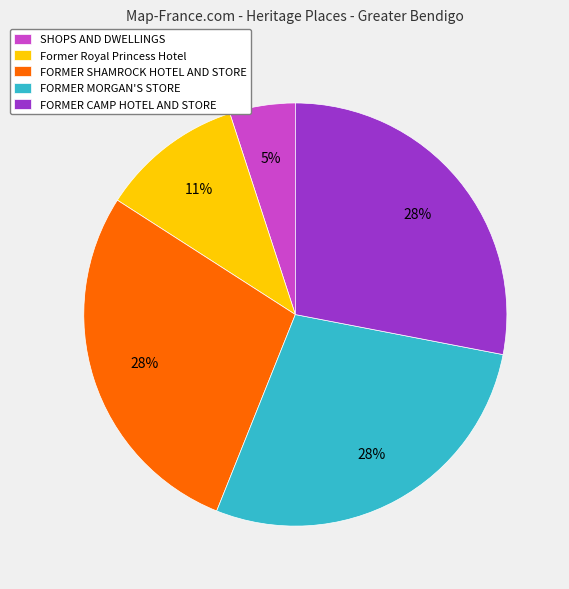

Which category has the smallest portion of the pie?

SHOPS AND DWELLINGS